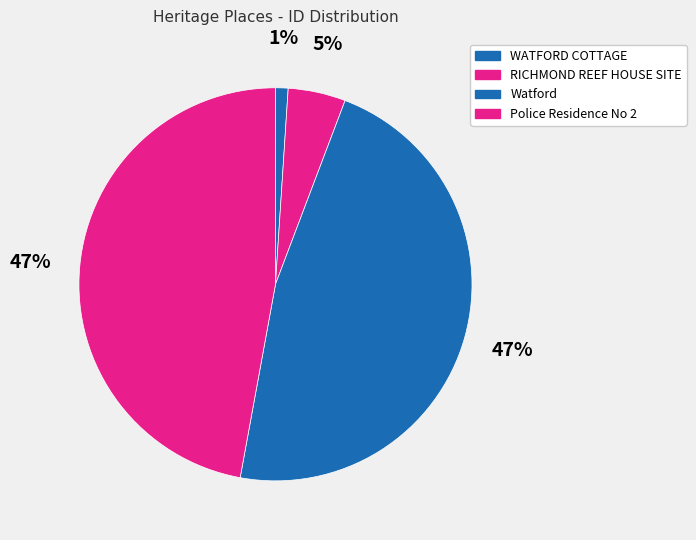

To the nearest percent, what is the difference between the Police Residence No 2 and WATFORD COTTAGE slice percentages?

46%